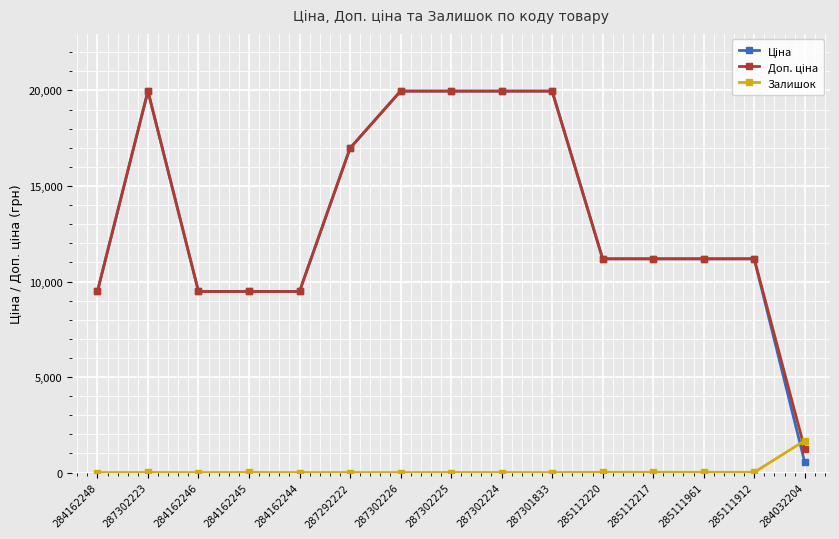

What is the greatest value displayed?

19964.2